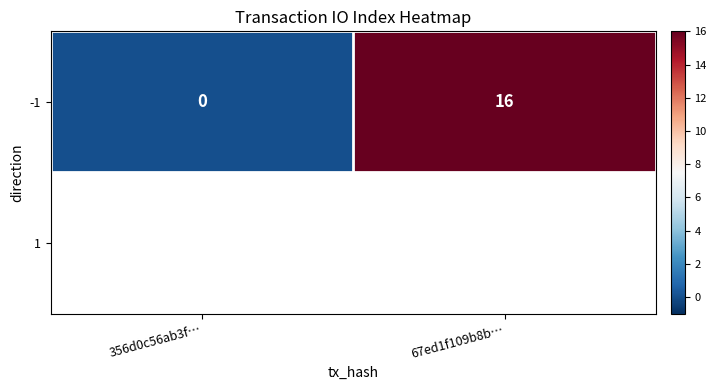

Is it true that the value at 356d0c56ab3f… is 0?

True